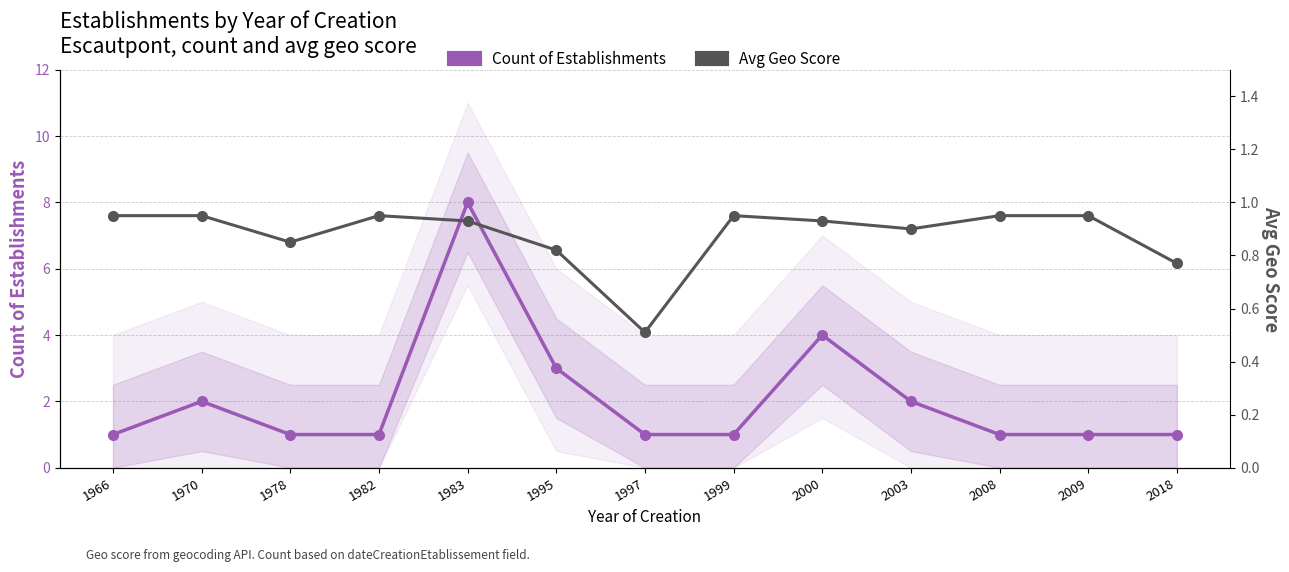

Reading left to right, extract all data points from this chart.

Count of Establishments: 1966=1.0	1970=2.0	1978=1.0	1982=1.0	1983=8.0	1995=3.0	1997=1.0	1999=1.0	2000=4.0	2003=2.0	2008=1.0	2009=1.0	2018=1.0
Avg Geo Score: 1966=0.9	1970=0.9	1978=0.8	1982=0.9	1983=0.9	1995=0.8	1997=0.5	1999=0.9	2000=0.9	2003=0.9	2008=0.9	2009=0.9	2018=0.8